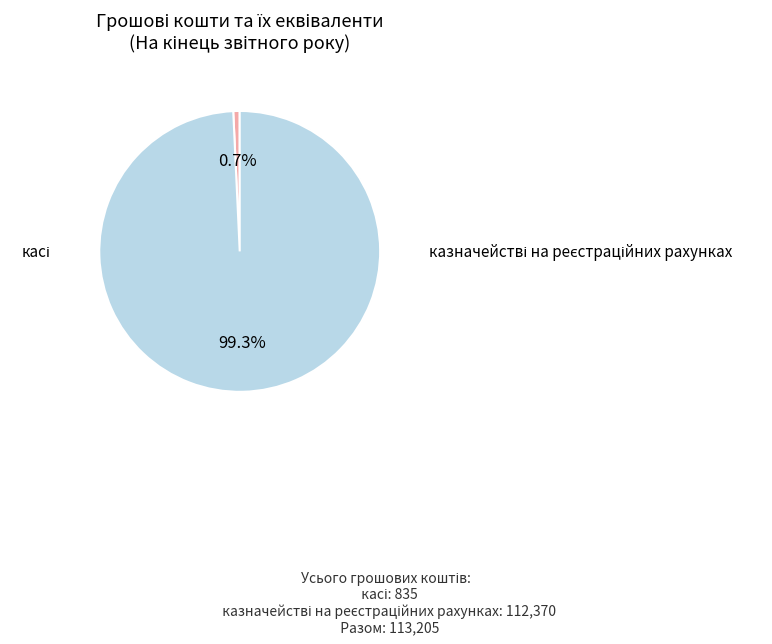

The касі slice represents 11% of the pie. True or false?

False